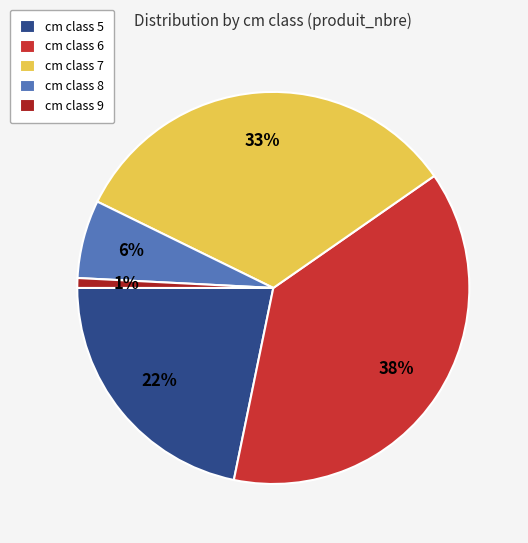

Which slice is the smallest?

cm class 9